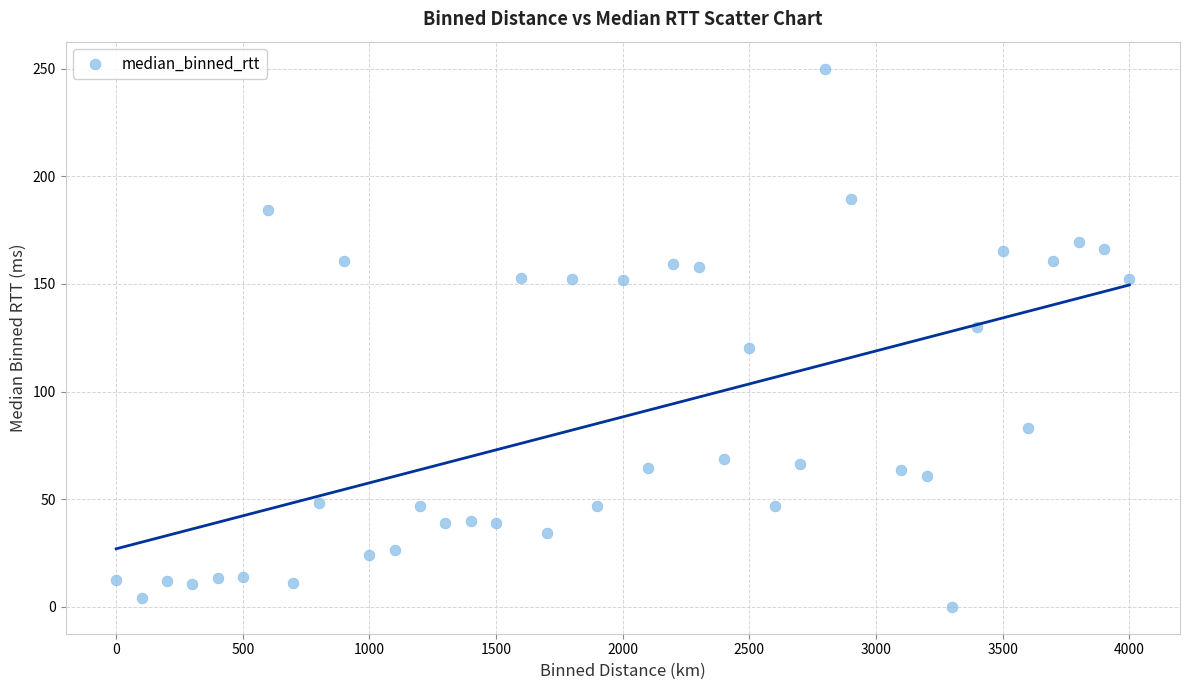

What is the range of X values (max minus min)?

4000.0